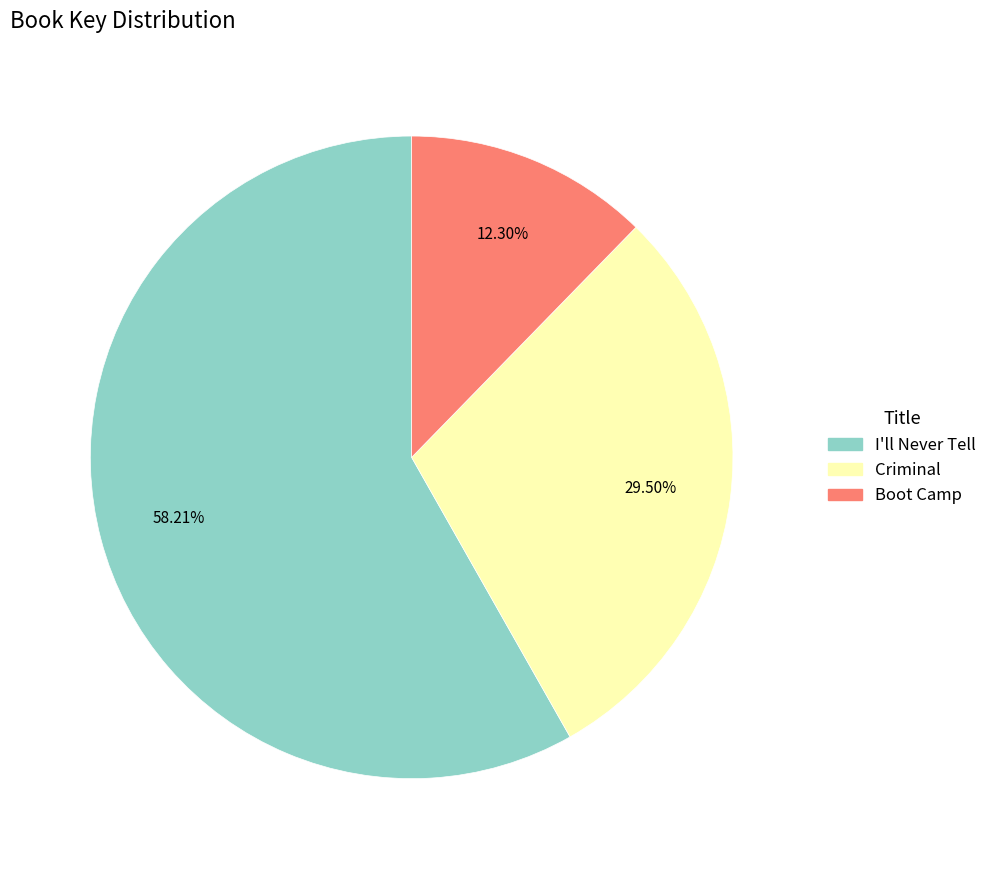

Rank the categories by value from lowest to highest.

Boot Camp, Criminal, I'll Never Tell